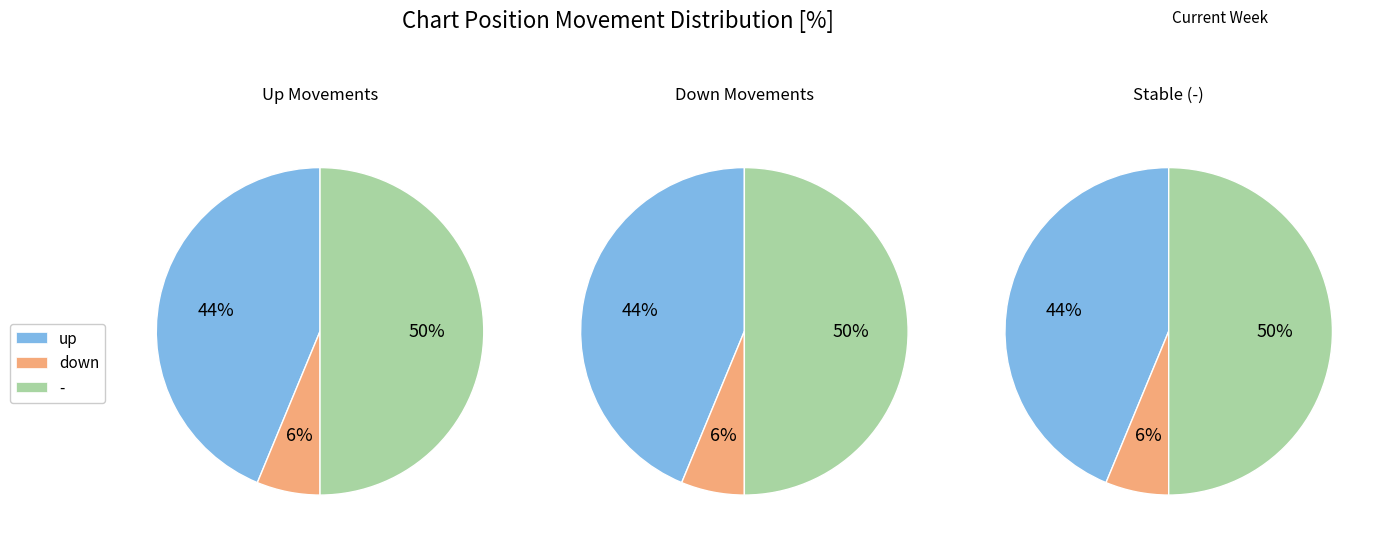

How many segments does this pie chart have?

3